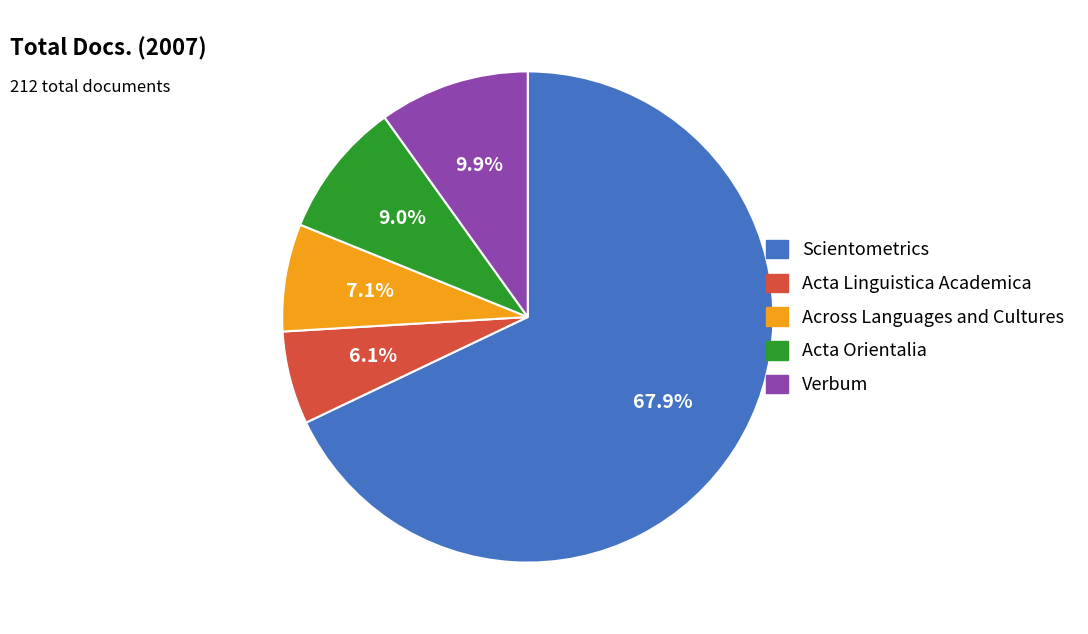

Do Verbum and Acta Orientalia together represent more than half of the pie?

No